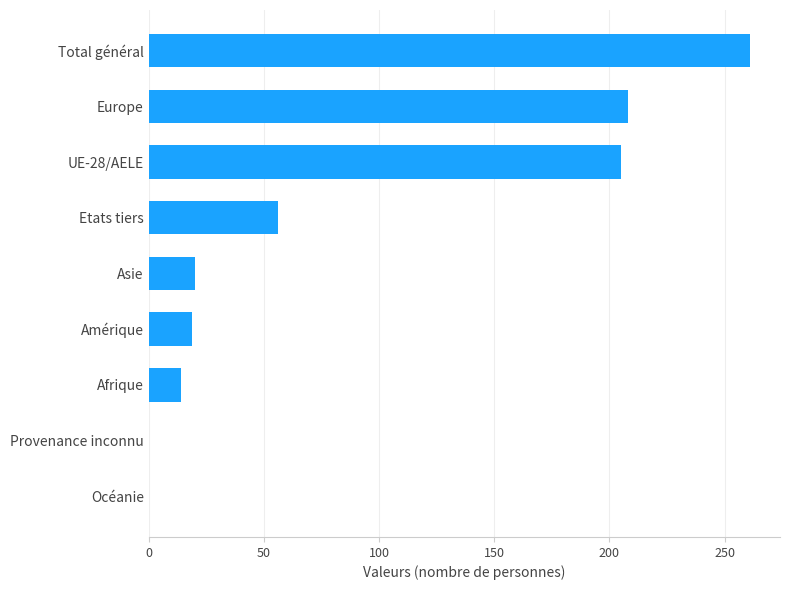

The value at Provenance inconnu is -138. True or false?

False